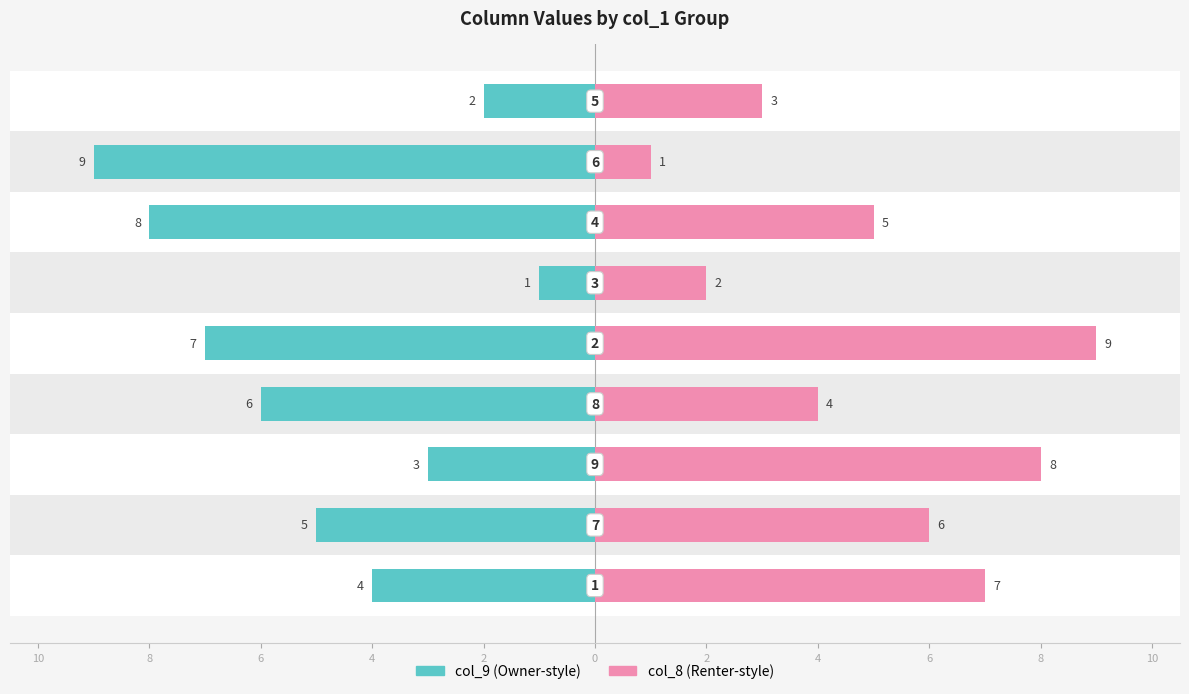

Which series has the largest total across all categories?

col_8 (right)